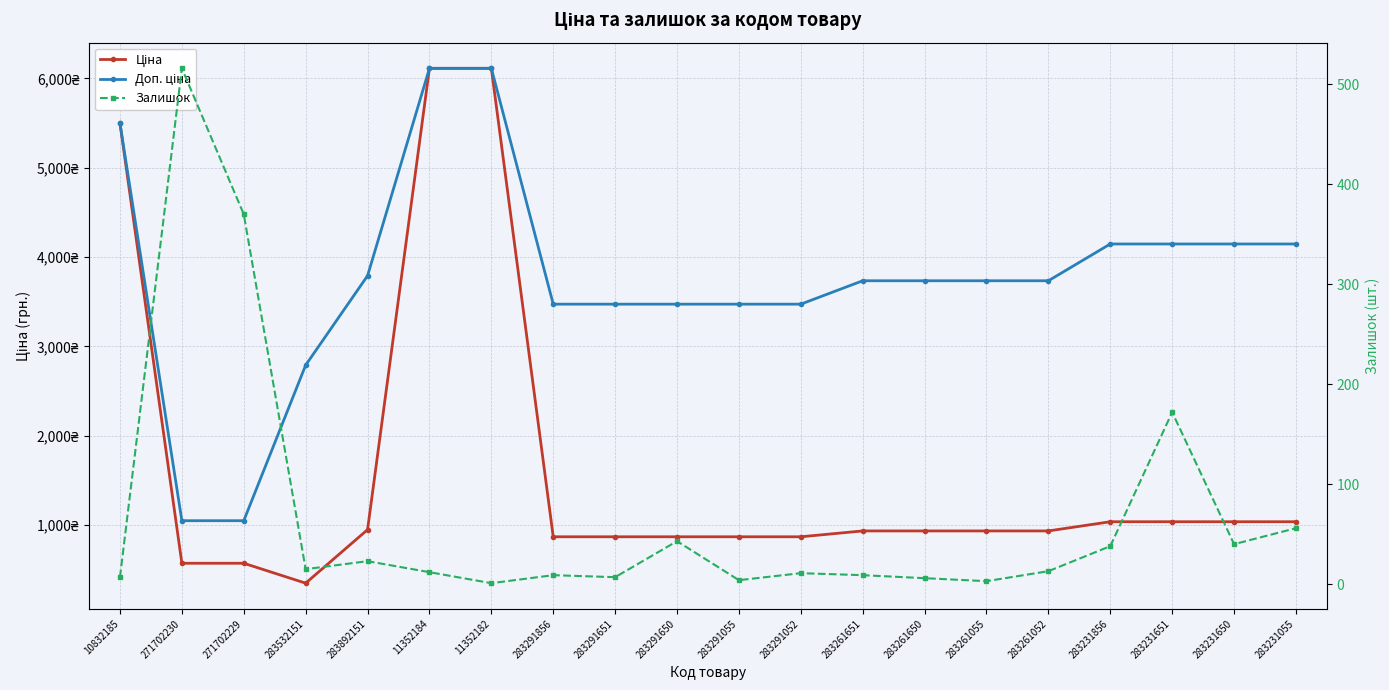

How many values in the Доп. ціна series are below 3734?

8